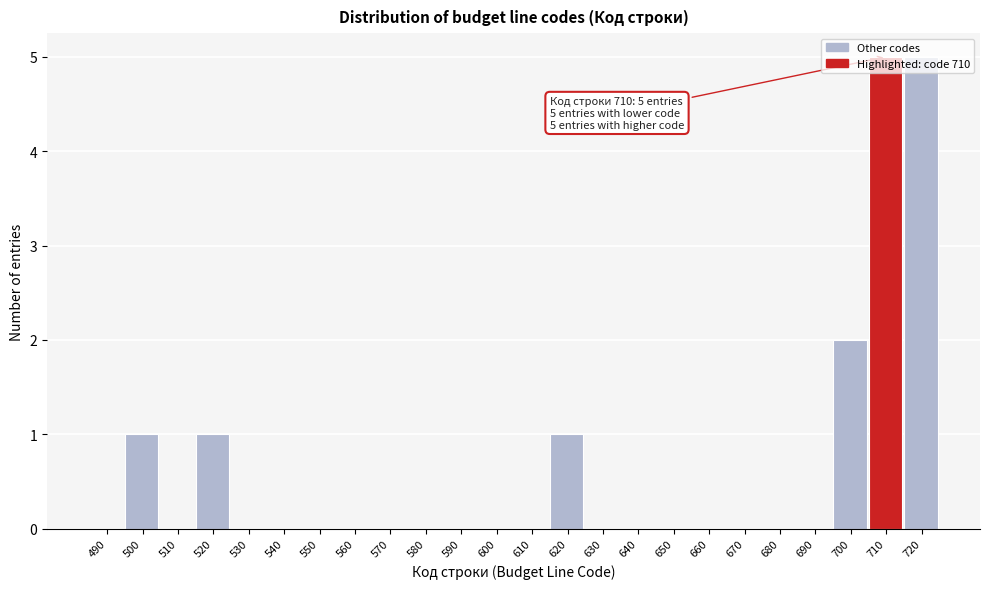

The chart shows a value of -3 at 550. True or false?

False